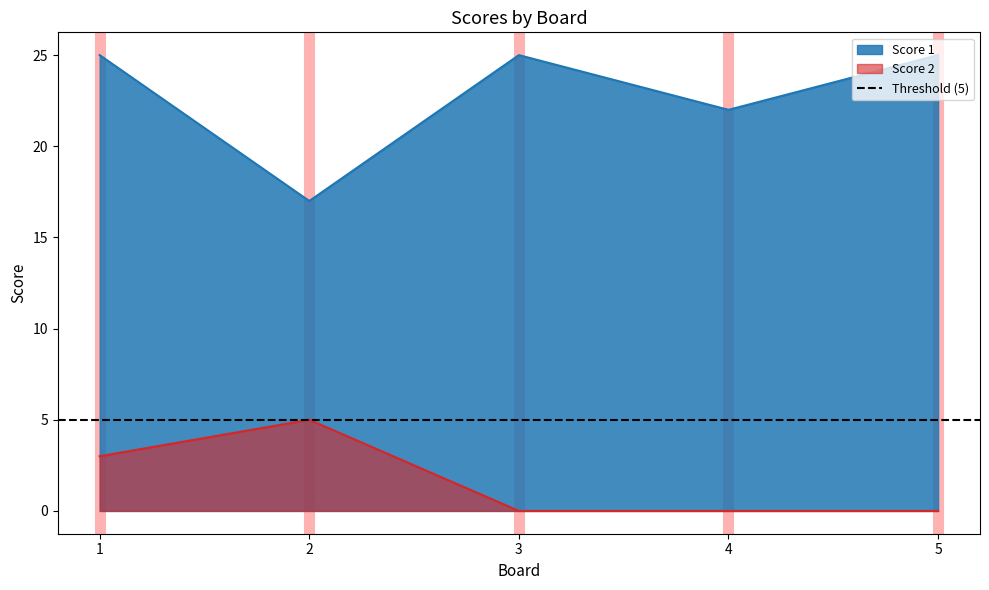

Which series has the largest total across all categories?

Score 1